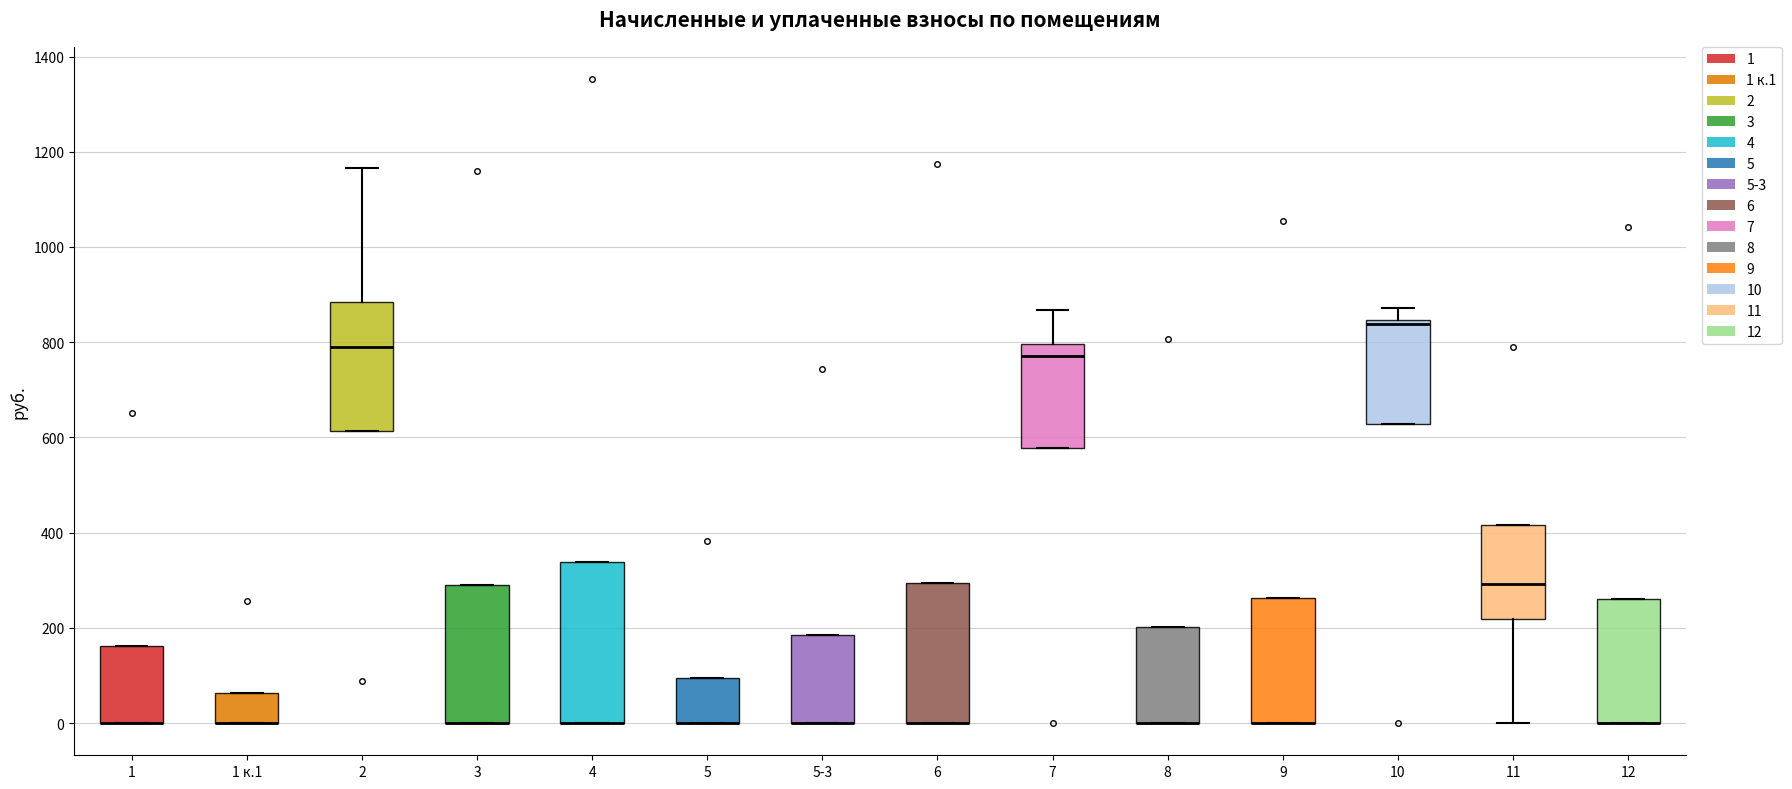

Which box is the tallest, from its lower edge to its upper edge?

4